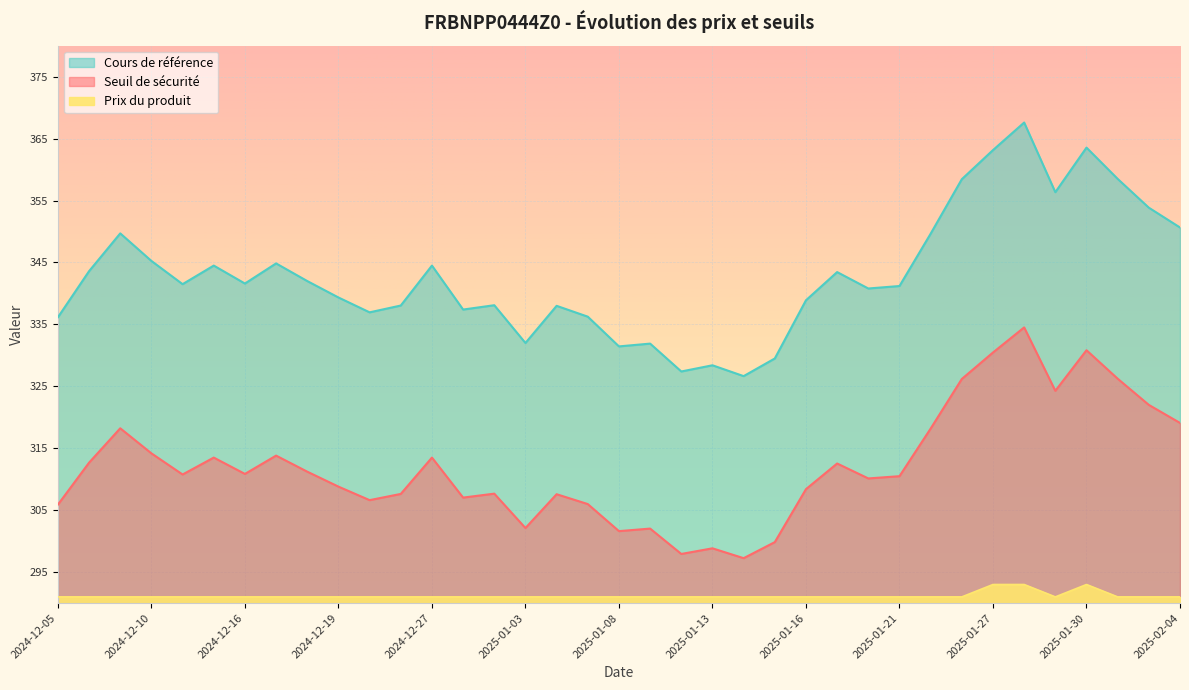

What is the difference between the Cours de référence values at 2025-01-21 and 2024-12-09?

8.5